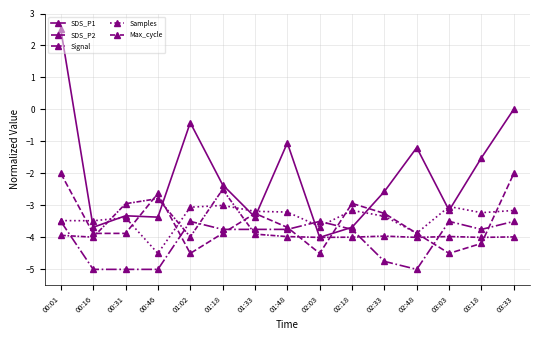

Does the chart have visible grid lines?

Yes